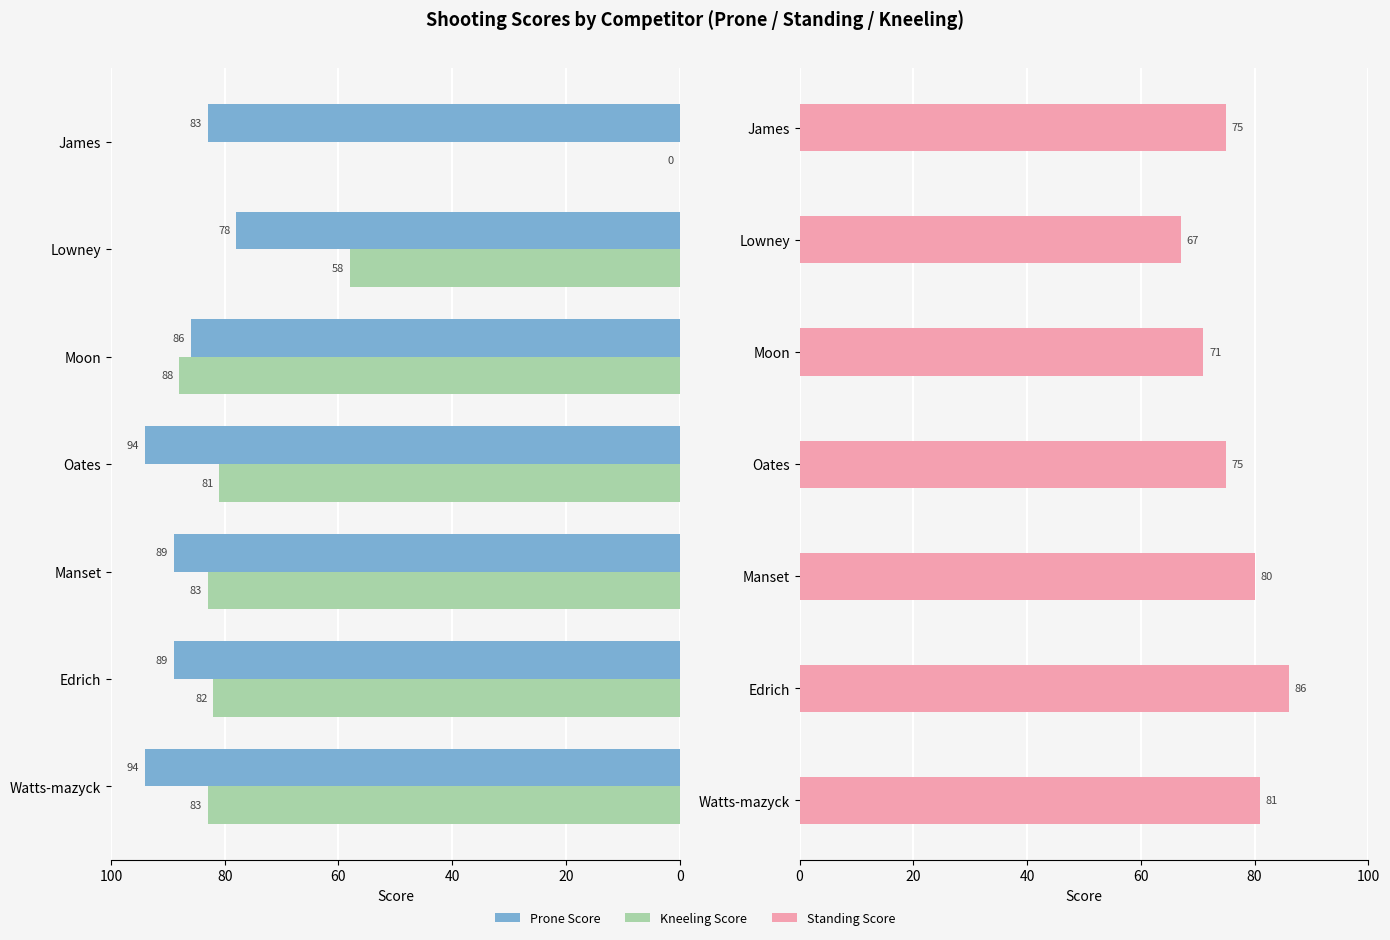

What position from the right is 6?

1